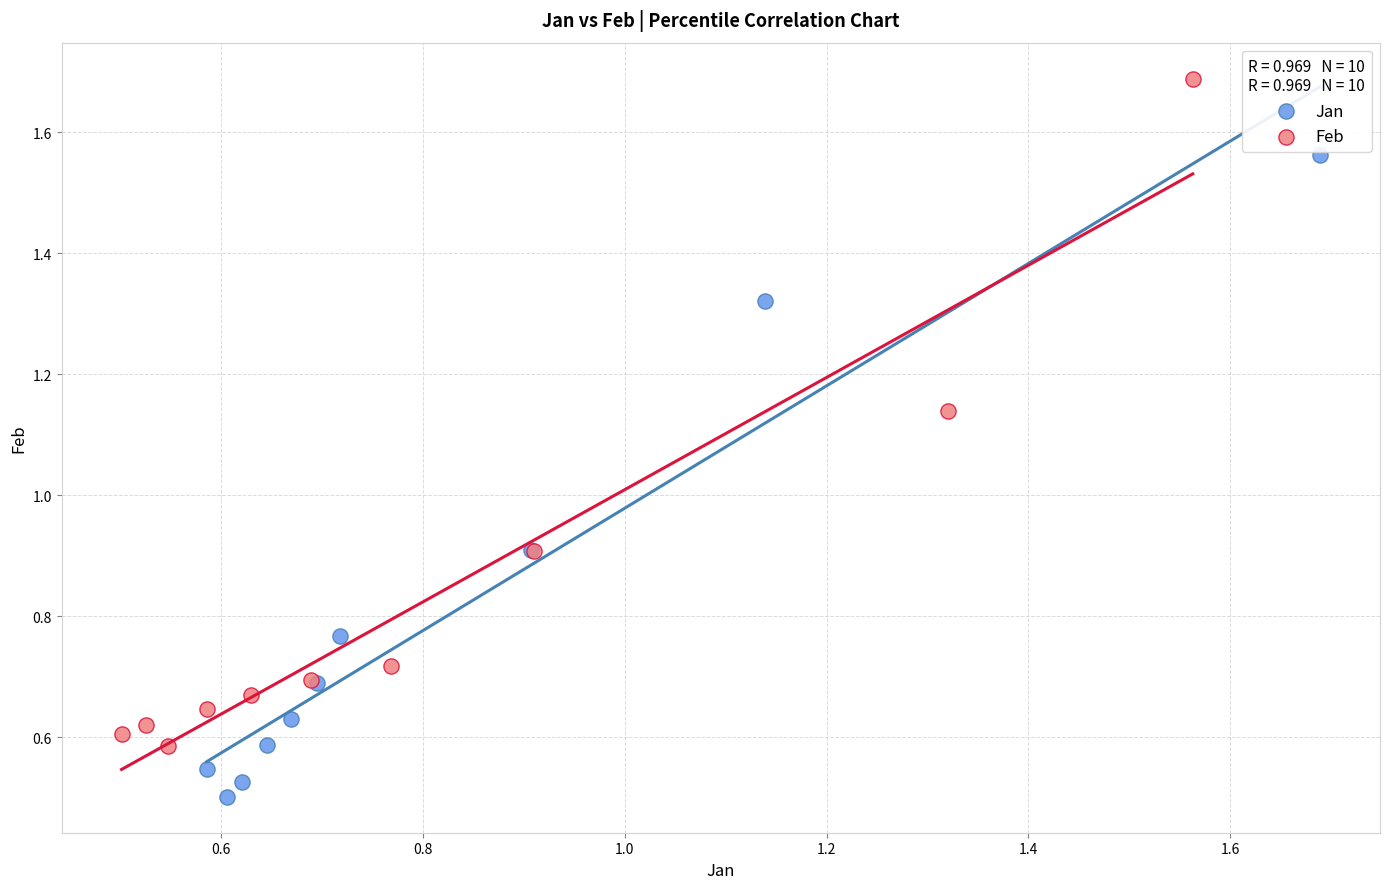

Which series contains the highest Y value?

Feb